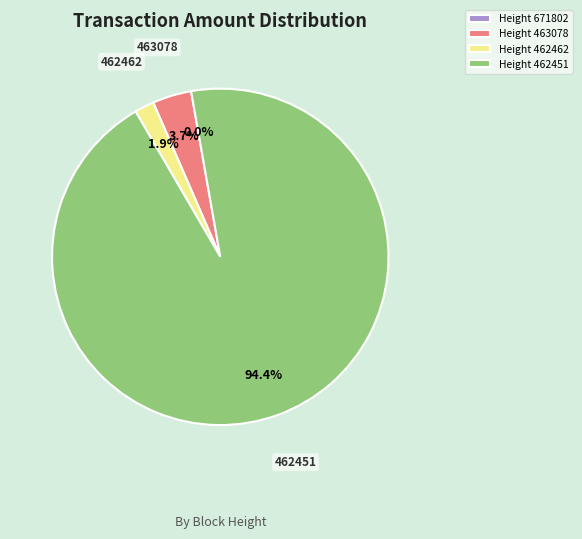

Rank the categories by value from highest to lowest.

462451, 463078, 462462, 671802